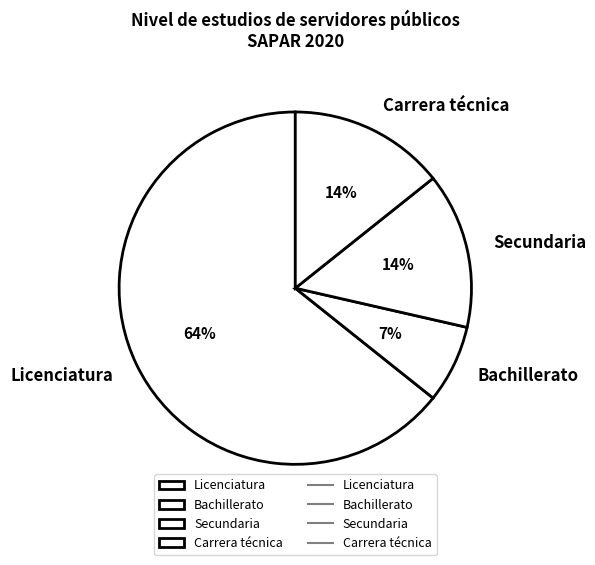

Do Secundaria and Carrera técnica together represent more than half of the pie?

No